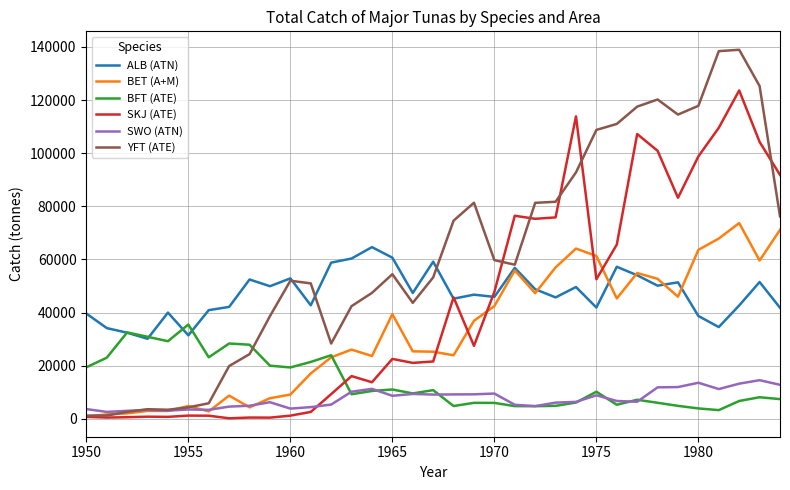

Rank the series by their maximum value, from lowest to highest.

SWO (ATN), BFT (ATE), ALB (ATN), BET (A+M), SKJ (ATE), YFT (ATE)